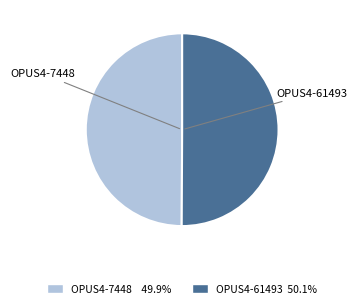

What is the ratio of the value at OPUS4-61493 to the value at OPUS4-7448?

1.0